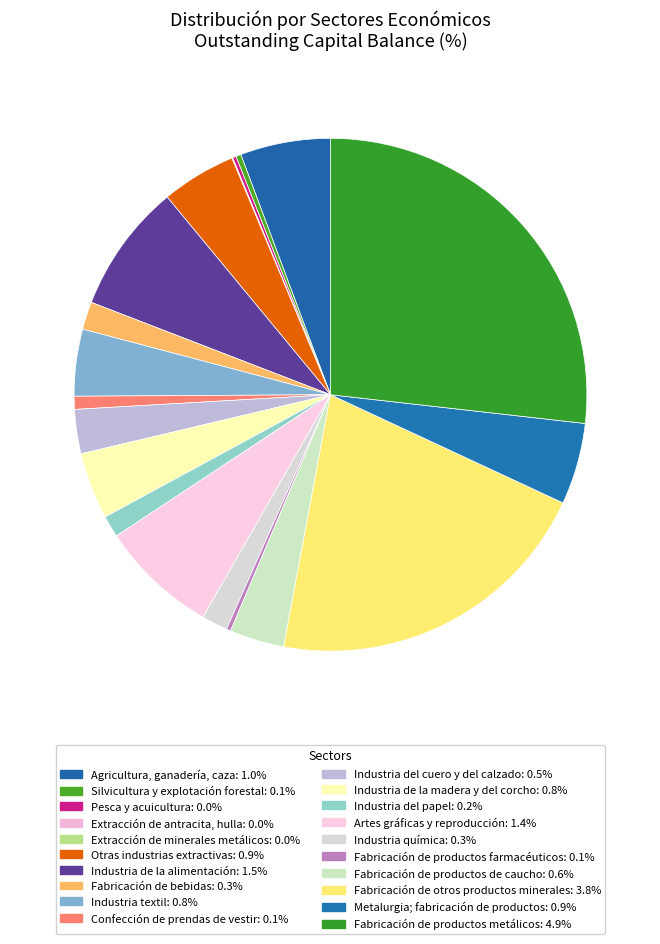

Which category has the biggest portion of the pie?

Fabricación de productos metálicos